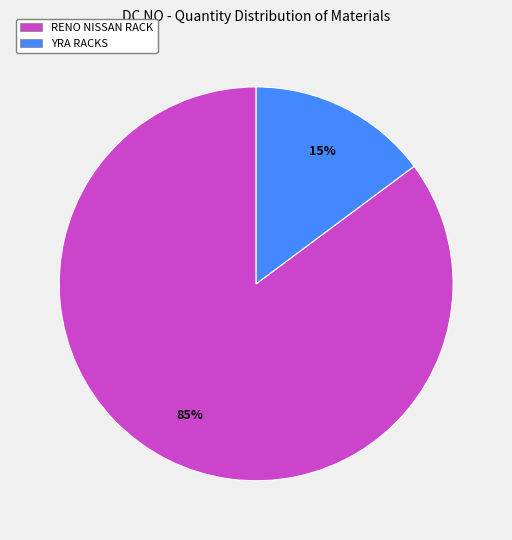

Does any single category account for the majority?

Yes